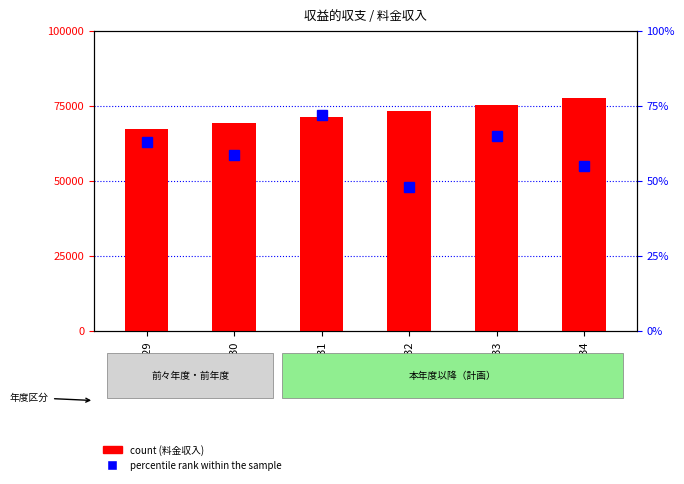

The percentile rank within the sample series shows 58.5 at H30. True or false?

True